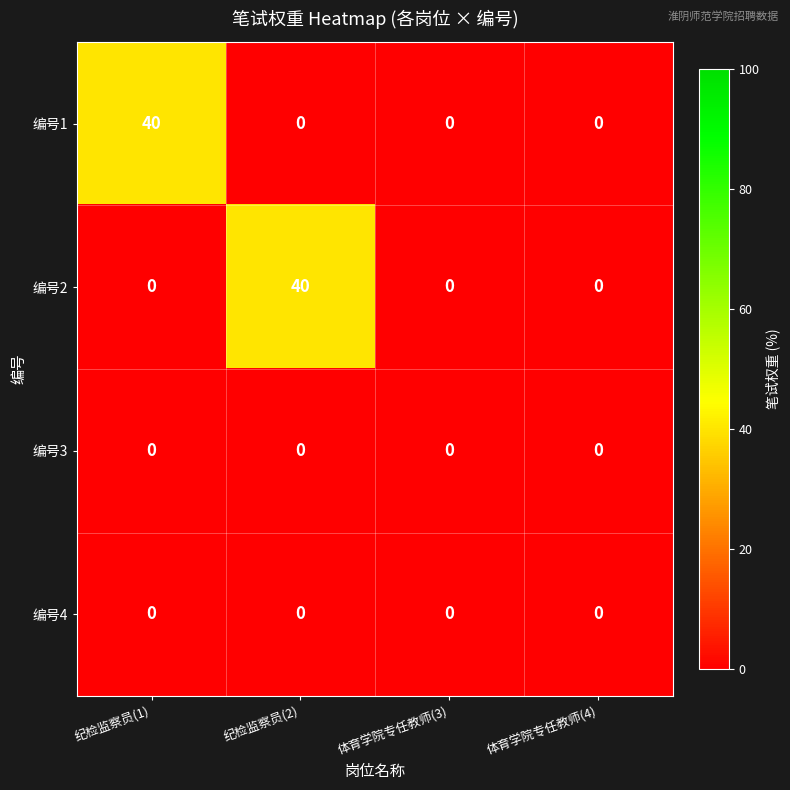

What is the maximum value for 编号1?

40